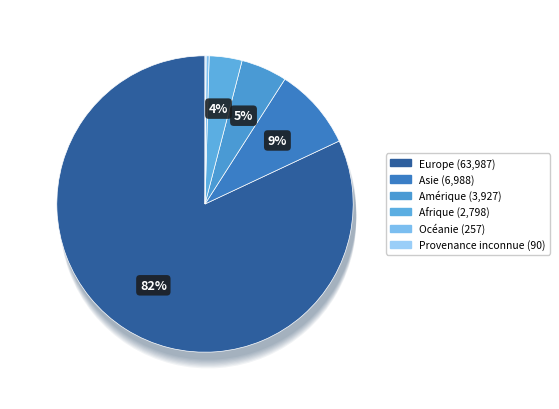

True or false: Océanie accounts for 0% of the total.

True